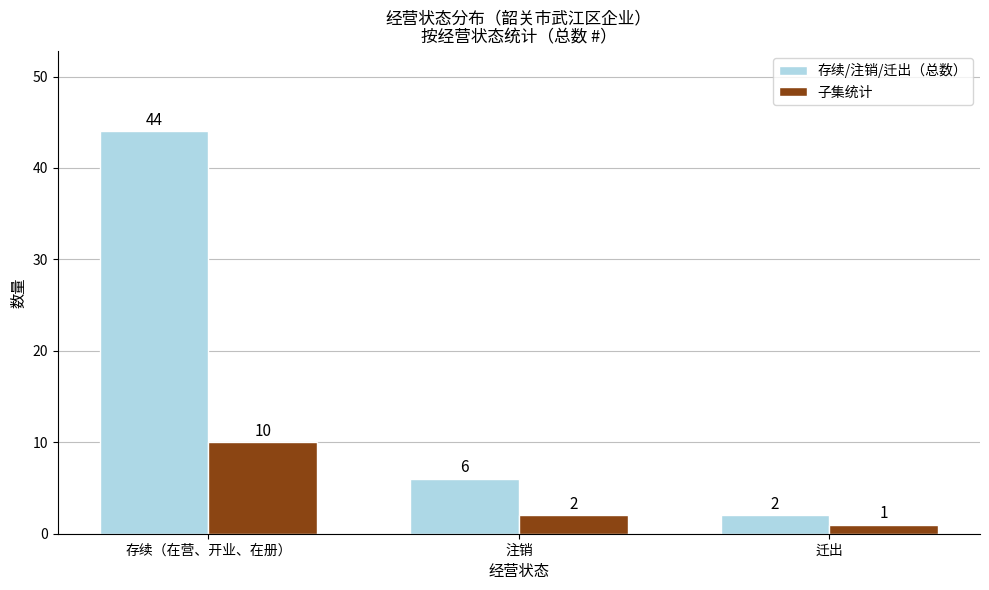

The value of 存续/注销/迁出（总数） at 迁出 is 2. True or false?

True